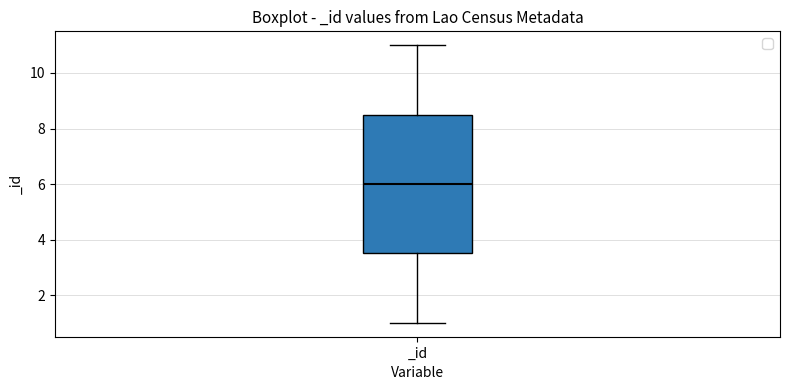

Transcribe this box plot: give where the median line is, the range the box spans, and where the two whiskers end, as read against the y-axis. The values are not printed on the chart, so give them approximately, as read against the axis.

median 6.0, box 3.6 to 8.6, whiskers 1.0 to 11.0